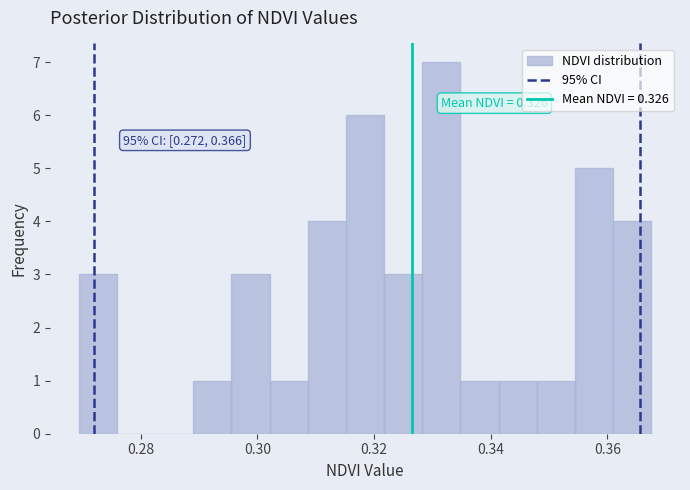

Read against the x-axis, roughly where is the centre of the tallest bar?

0.332